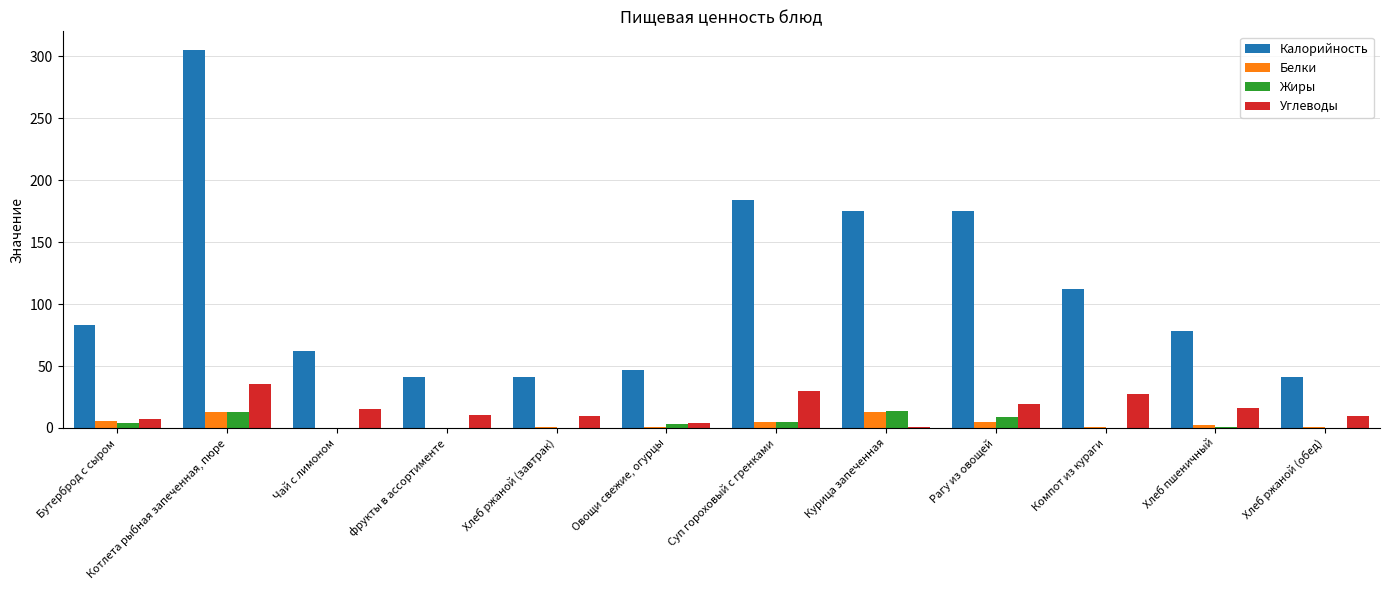

What are all the series names shown in the legend?

Калорийность, Белки, Жиры, Углеводы